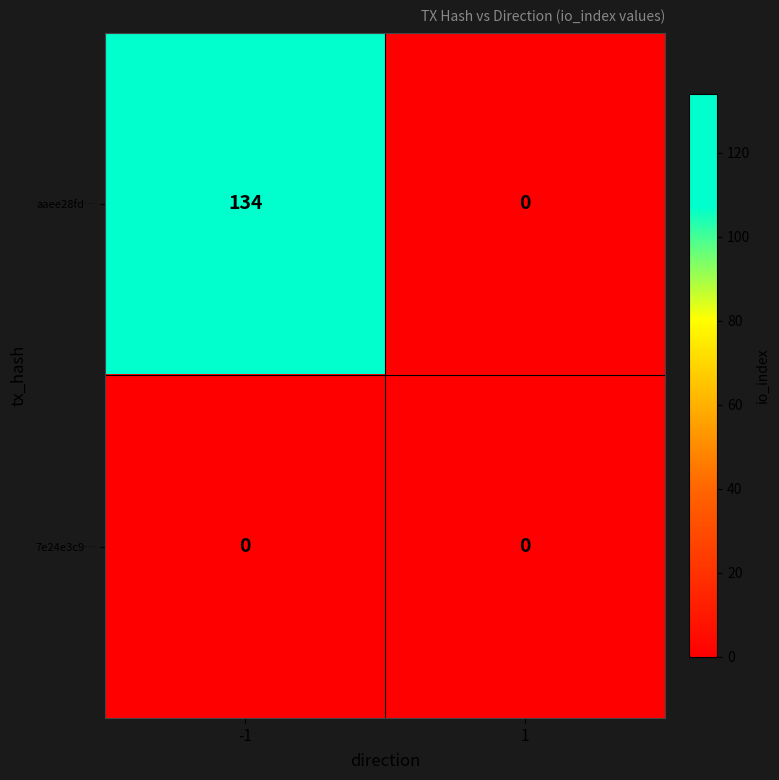

True or false: 7e24e3c9… has a value of 0 at 1.

True